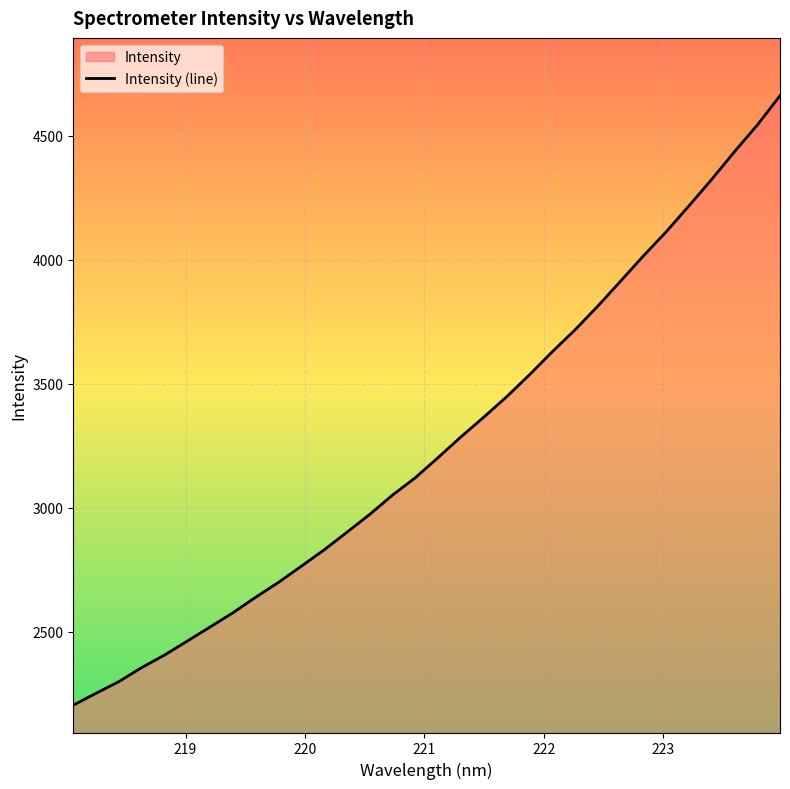

What is the minimum value shown in the chart?

2205.3